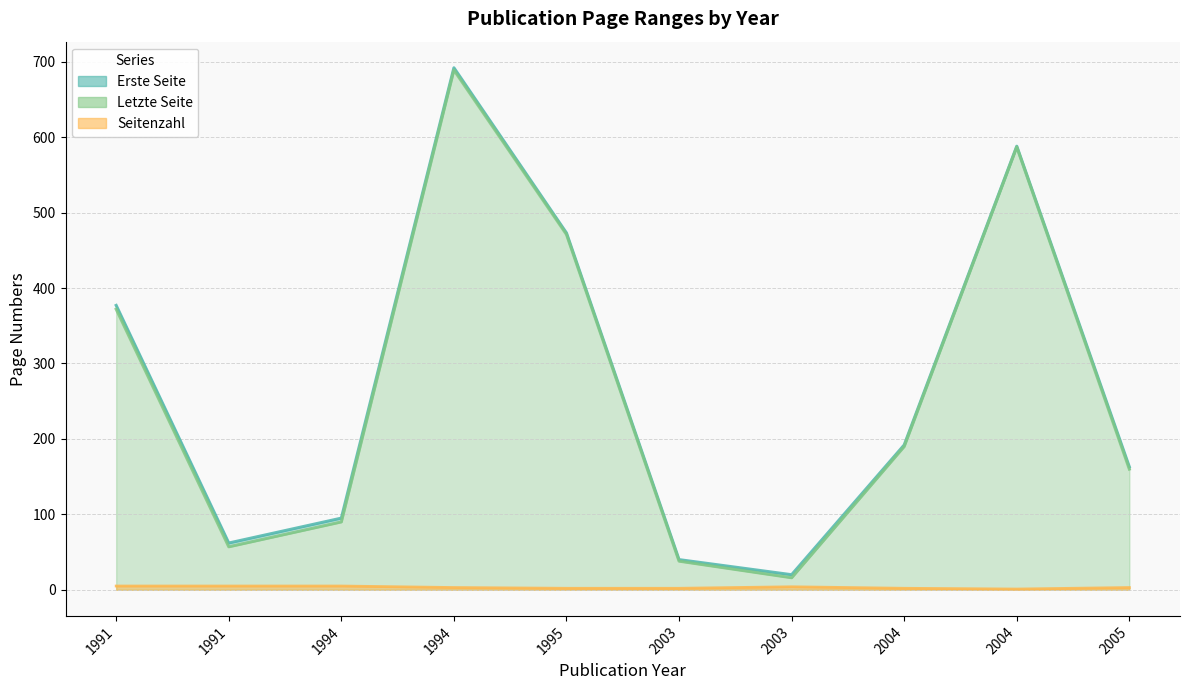

Which label corresponds to the largest value in the chart?

1994